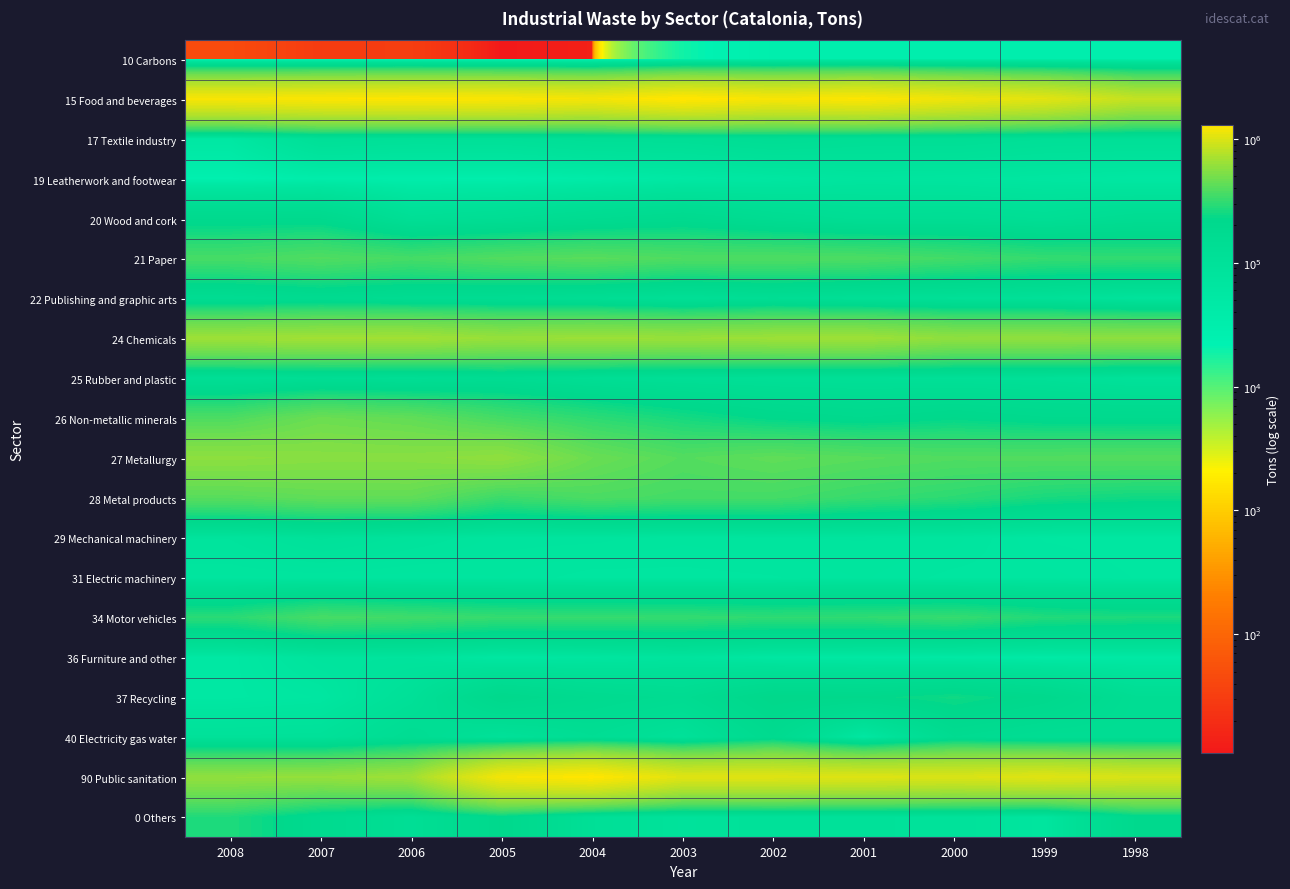

Reading left to right, transcribe all the data shown in this chart.

10 Carbons: 2008=46	2007=30	2006=32	2005=11	2004=14	2003=18583	2002=30120	2001=30241	2000=30170	1999=30283	1998=30297
15 Food and beverages: 2008=1217611	2007=1248196	2006=1263190	2005=1242620	2004=1188730	2003=1306053	2002=1214935	2001=1260610	2000=1145511	1999=1047614	1998=848438
17 Textile industry: 2008=55723	2007=113767	2006=107934	2005=108610	2004=122827	2003=124203	2002=138555	2001=126967	2000=127576	1999=117144	1998=115027
19 Leatherwork and footwear: 2008=25970	2007=34795	2006=32298	2005=31740	2004=38868	2003=50743	2002=60354	2001=71794	2000=68658	1999=62776	1998=56411
20 Wood and cork: 2008=199517	2007=201186	2006=122274	2005=138265	2004=165696	2003=188233	2002=155058	2001=133889	2000=138636	1999=126459	1998=151630
21 Paper: 2008=360151	2007=387855	2006=357938	2005=390130	2004=407288	2003=381554	2002=381757	2001=376329	2000=348456	1999=318333	1998=311872
22 Publishing and graphic arts: 2008=152785	2007=173859	2006=157284	2005=152471	2004=139372	2003=117742	2002=136648	2001=119057	2000=111981	1999=106103	1998=84455
24 Chemicals: 2008=654551	2007=669647	2006=674636	2005=624496	2004=642348	2003=631886	2002=649089	2001=656824	2000=592860	1999=594890	1998=587075
25 Rubber and plastic: 2008=125127	2007=136203	2006=132205	2005=153786	2004=133054	2003=122653	2002=118182	2001=115779	2000=113588	1999=110753	1998=94826
26 Non-metallic minerals: 2008=376954	2007=464649	2006=432645	2005=355806	2004=301867	2003=257895	2002=219603	2001=201947	2000=222207	1999=203611	1998=201147
27 Metallurgy: 2008=585887	2007=564258	2006=563040	2005=596009	2004=458856	2003=395371	2002=426643	2001=404314	2000=386377	1999=391289	1998=394237
28 Metal products: 2008=403974	2007=430754	2006=431908	2005=332829	2004=372185	2003=354844	2002=354305	2001=320804	2000=298823	1999=262284	1998=246971
29 Mechanical machinery: 2008=81119	2007=98479	2006=85714	2005=75493	2004=75200	2003=71430	2002=73694	2001=73958	2000=71807	1999=60810	1998=59135
31 Electric machinery: 2008=69730	2007=70760	2006=68087	2005=70404	2004=65114	2003=65620	2002=66873	2001=70769	2000=65840	1999=65596	1998=61148
34 Motor vehicles: 2008=295726	2007=362774	2006=343425	2005=320197	2004=319956	2003=317024	2002=305263	2001=308145	2000=320766	1999=279852	1998=269353
36 Furniture and other: 2008=53486	2007=79156	2006=80541	2005=58595	2004=65901	2003=75602	2002=57694	2001=53154	2000=49903	1999=45505	1998=49431
37 Recycling: 2008=54371	2007=61924	2006=109382	2005=218374	2004=181603	2003=161488	2002=230343	2001=223601	2000=245933	1999=212360	1998=142817
40 Electricity gas water: 2008=98949	2007=101135	2006=149182	2005=101800	2004=138066	2003=101245	2002=183314	2001=57075	2000=166542	1999=140429	1998=139720
90 Public sanitation: 2008=604584	2007=611765	2006=664873	2005=1185591	2004=1297244	2003=1031764	2002=1029659	2001=1012566	2000=992278	1999=1035069	1998=968784
0 Others: 2008=273887	2007=182948	2006=129030	2005=212634	2004=117127	2003=91193	2002=100231	2001=98311	2000=94090	1999=70358	1998=203233